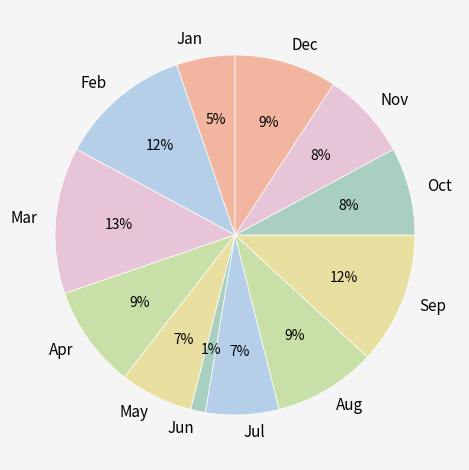

To the nearest percent, what is the average slice percentage?

8%